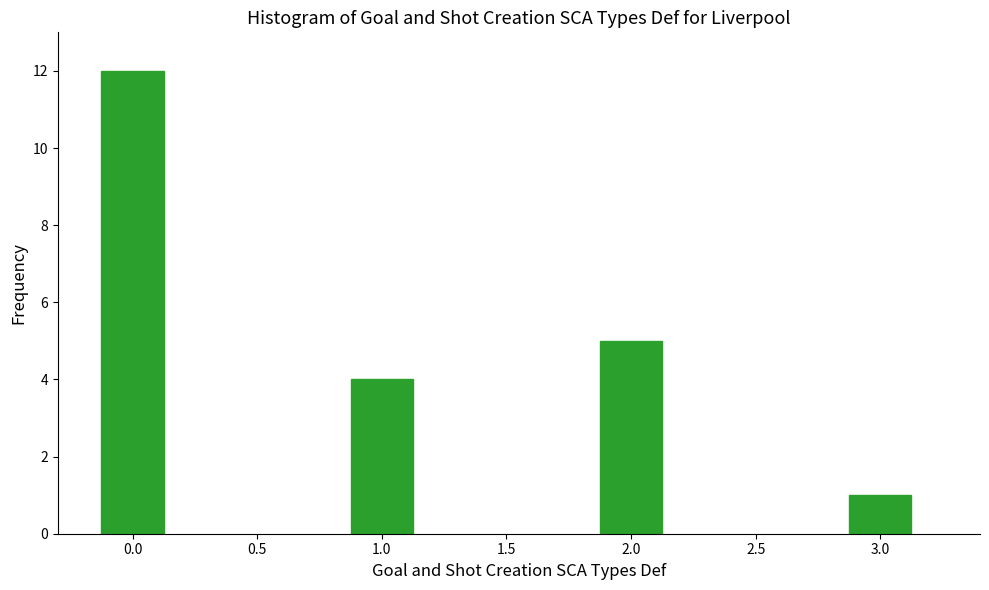

Reading left to right, extract all data points from this chart.

12	4	5	1